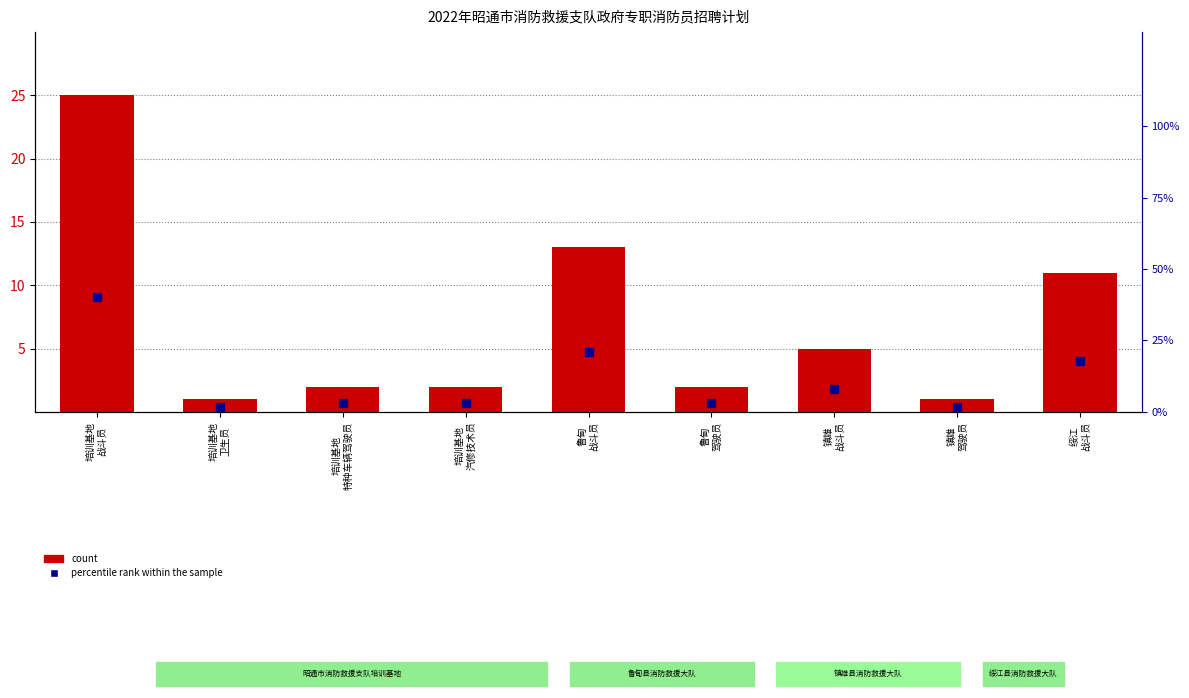

How many groups of bars are there?

9